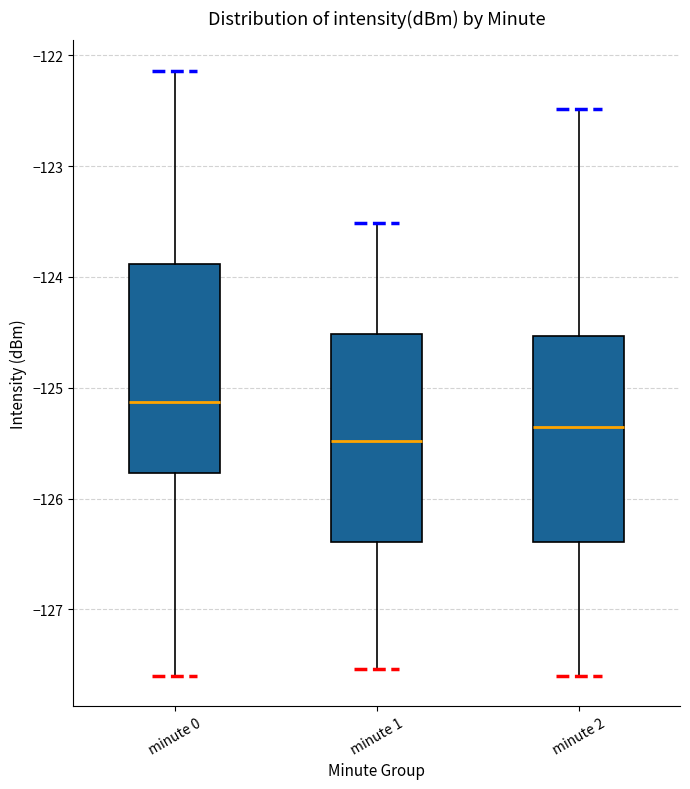

Where is the lower edge of the box for minute 0 on the y-axis? The values are not printed on the chart, so give them approximately, as read against the axis.

-125.8